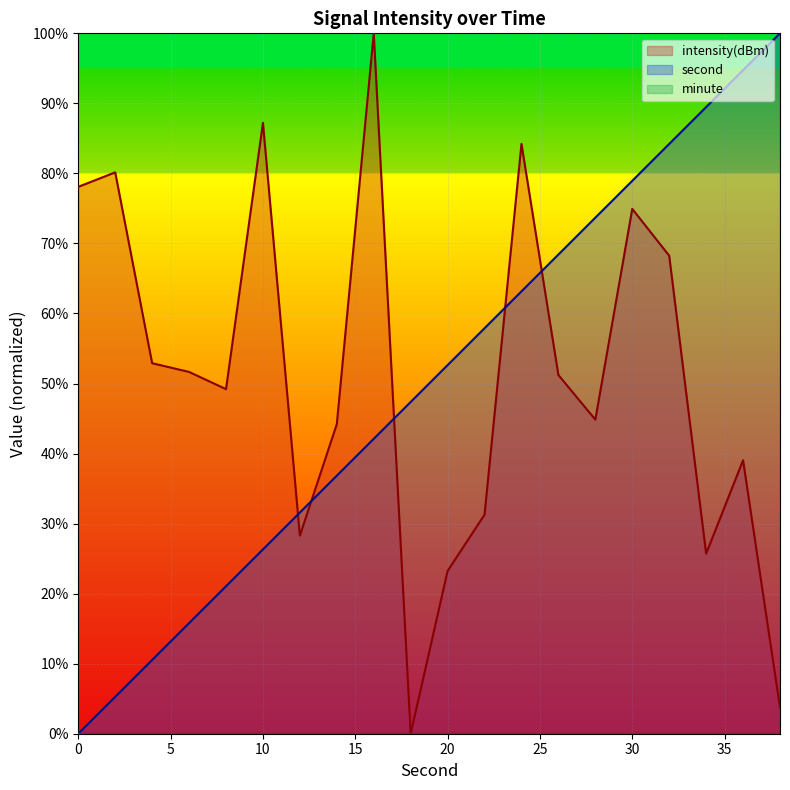

Reading left to right, extract all data points from this chart.

second: 0.0	5.3	10.5	15.8	21.1	26.3	31.6	36.8	42.1	47.4	52.6	57.9	63.2	68.4	73.7	78.9	84.2	89.5	94.7	100.0
intensity: 78.1	80.2	52.9	51.7	49.2	87.2	28.3	44.2	100.0	0.0	23.2	31.3	84.2	51.2	44.8	74.9	68.2	25.7	39.0	3.8